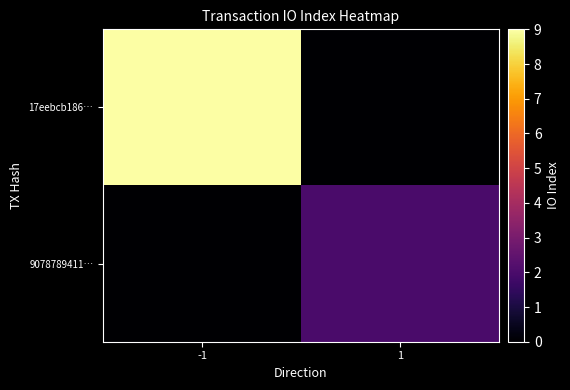

How many data points does each series have?

2